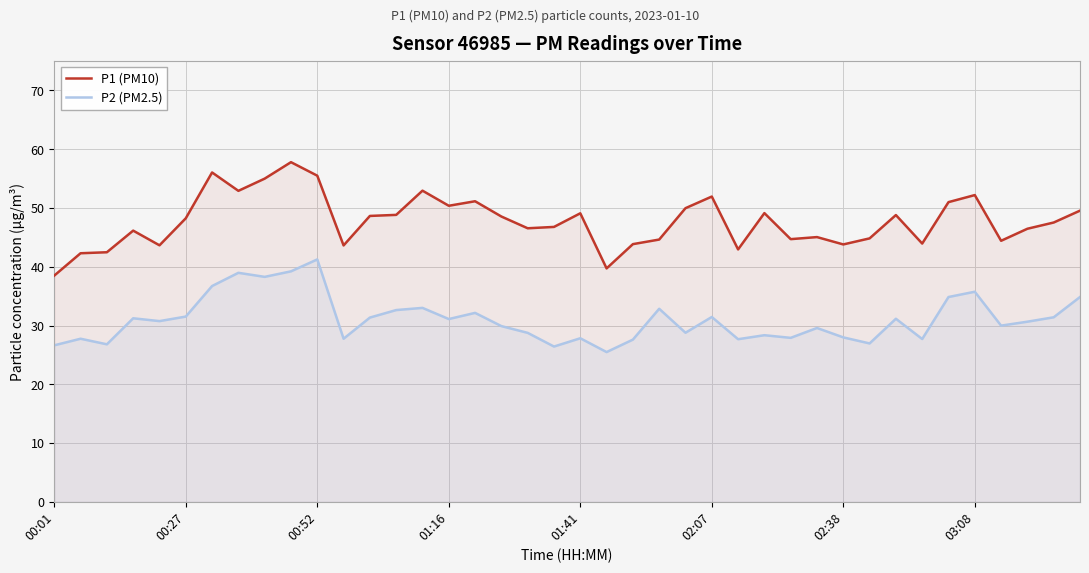

Which series has the largest range (max minus min)?

P1 (PM10)